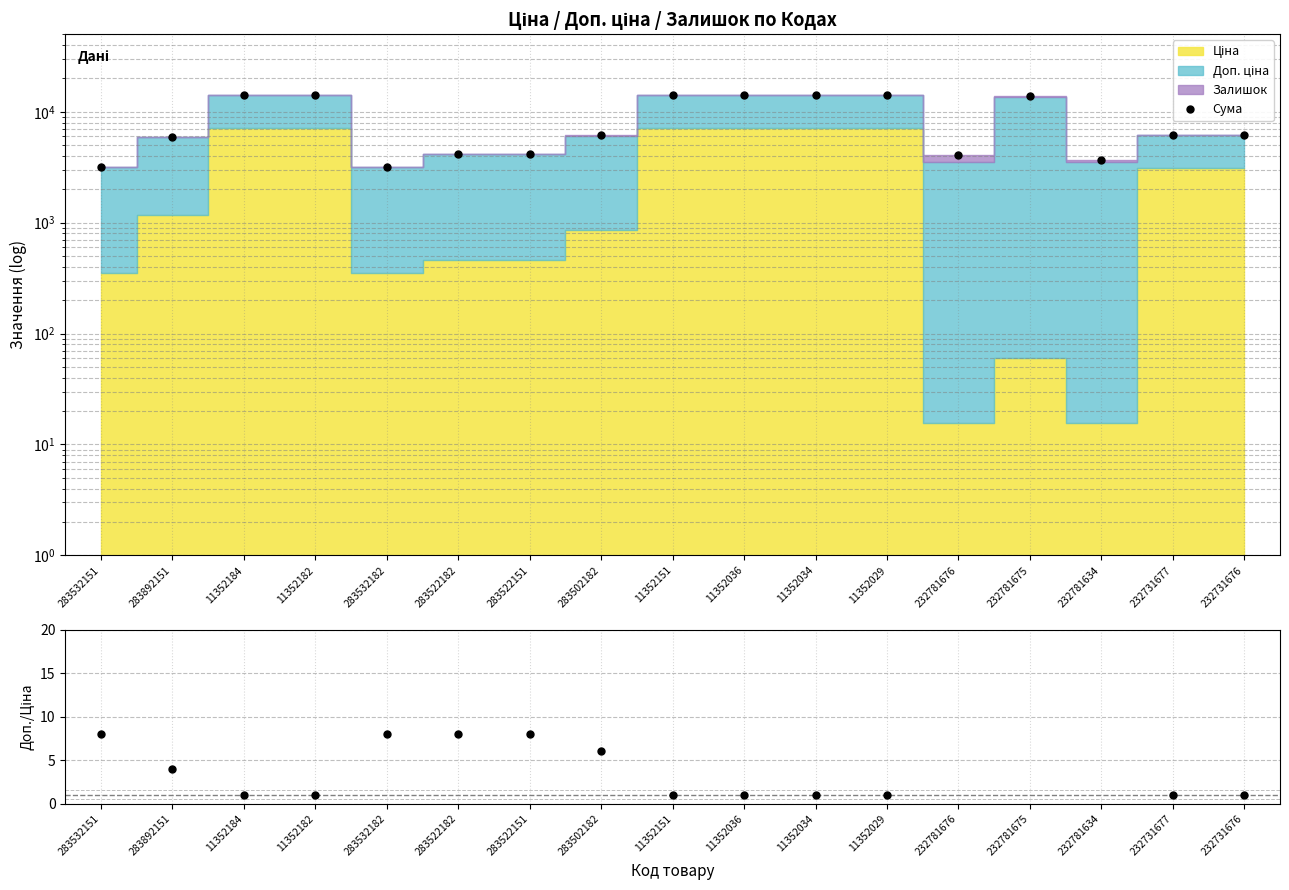

True or false: Доп./Ціна has a value of 1.0 at 11352034.

True